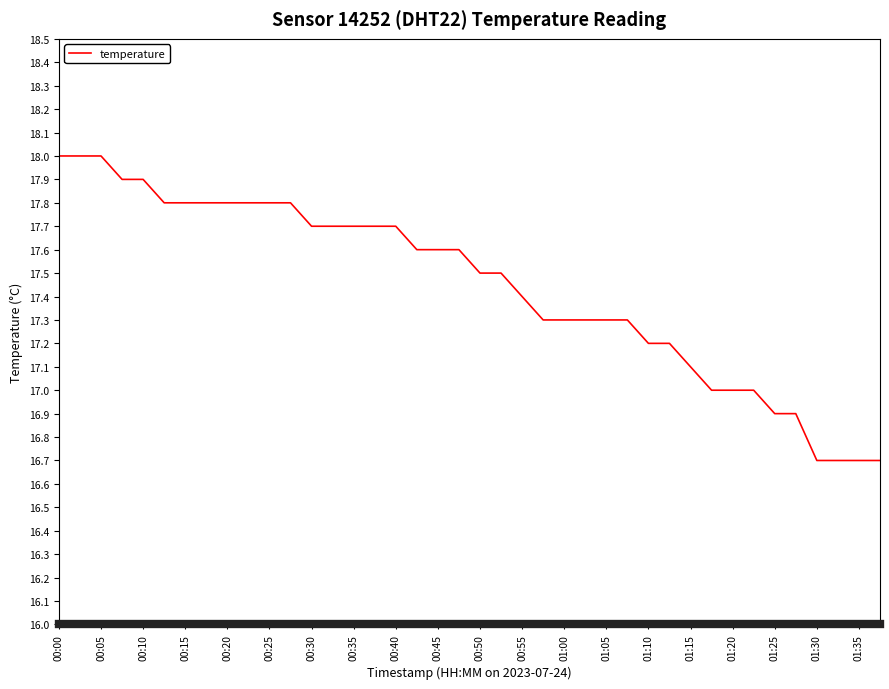

What is the difference between the maximum and minimum values?

1.3